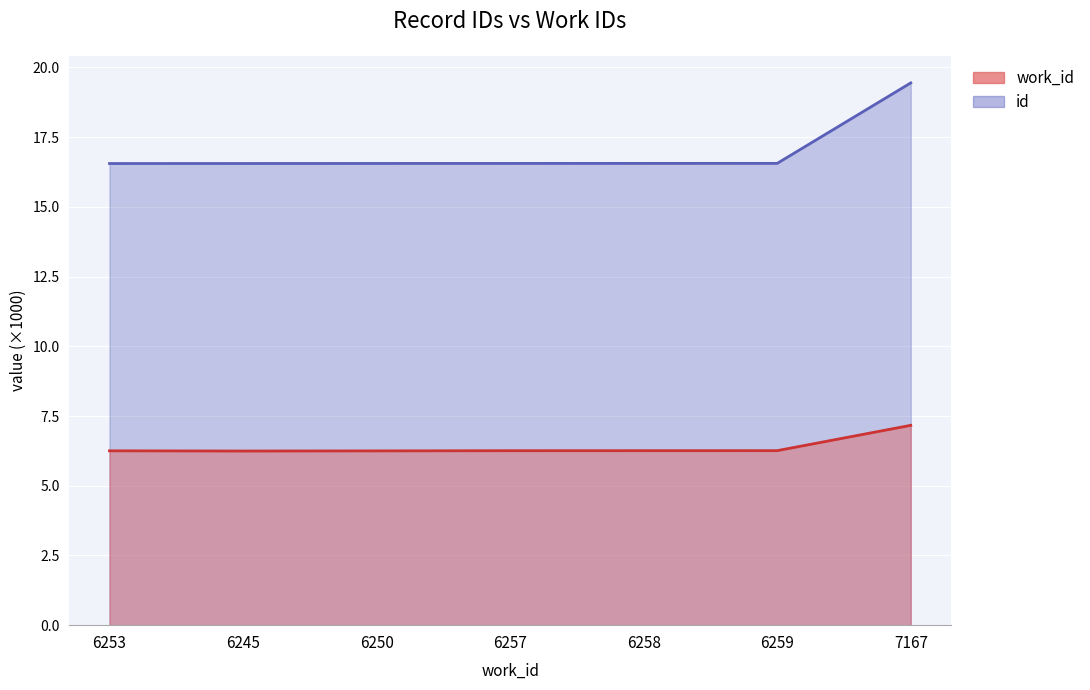

The id series shows 16.6 at 6250. True or false?

True